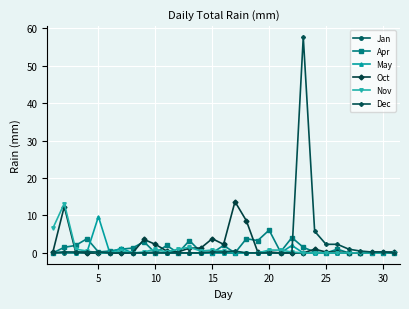

Which series has the largest range (max minus min)?

Dec